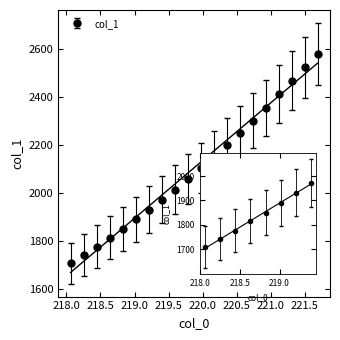

Is it true that the value at 219.7801 is 3007.1?

False